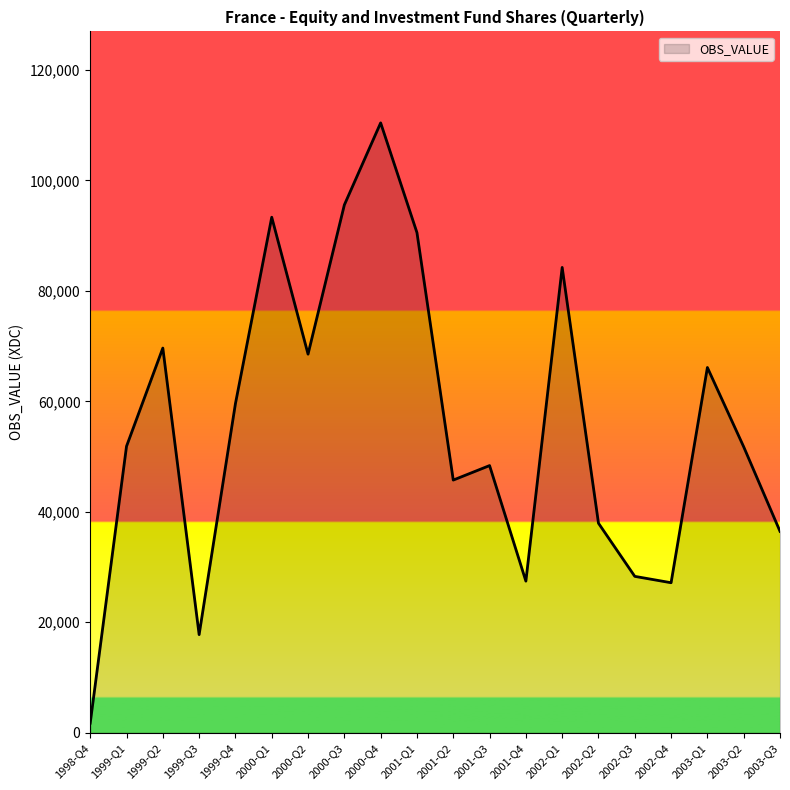

Where is the first local minimum?

1999-Q3